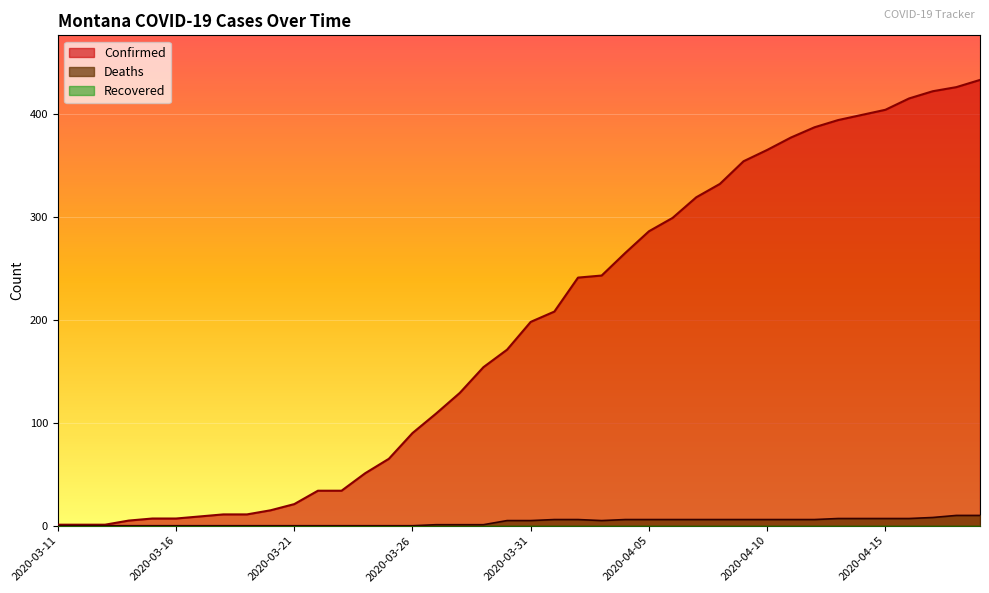

Reading left to right, what are all the values shown in this chart?

Confirmed: 1	1	1	5	7	7	9	11	11	15	21	34	34	51	65	90	109	129	154	171	198	208	241	243	265	286	299	319	332	354	365	377	387	394	399	404	415	422	426	433
Deaths: 0	0	0	0	0	0	0	0	0	0	0	0	0	0	0	0	1	1	1	5	5	6	6	5	6	6	6	6	6	6	6	6	6	7	7	7	7	8	10	10